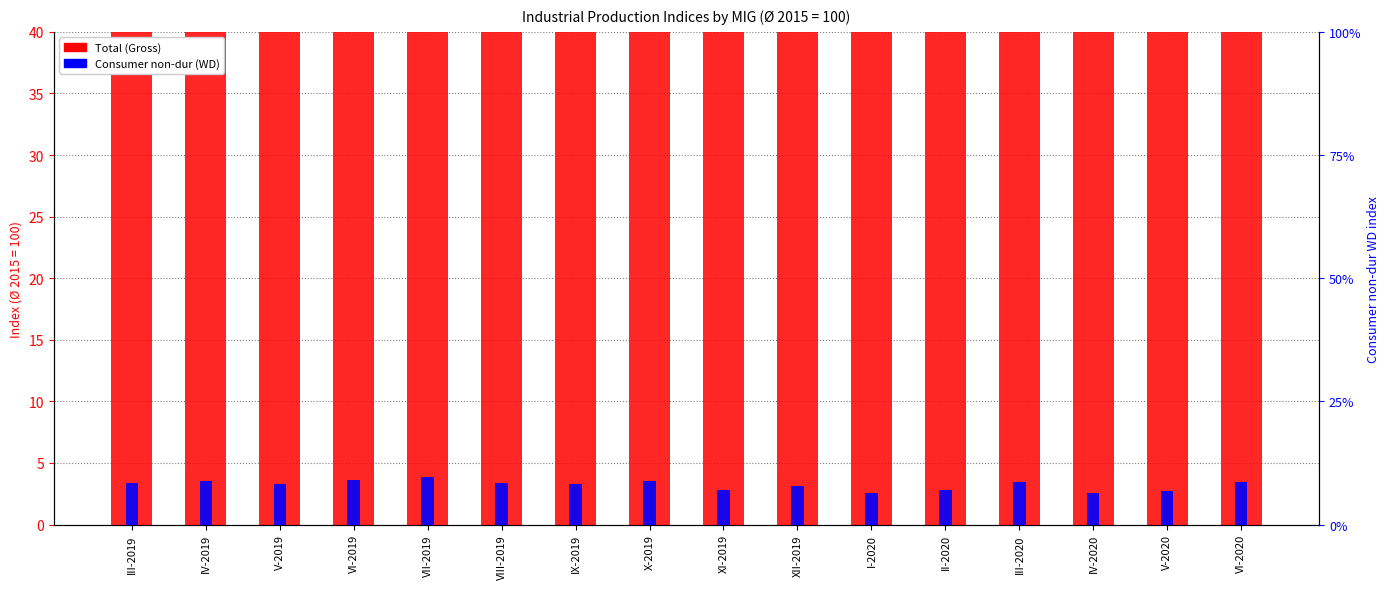

The Consumer non-dur (WD) series shows 5.9 at III-2019. True or false?

False